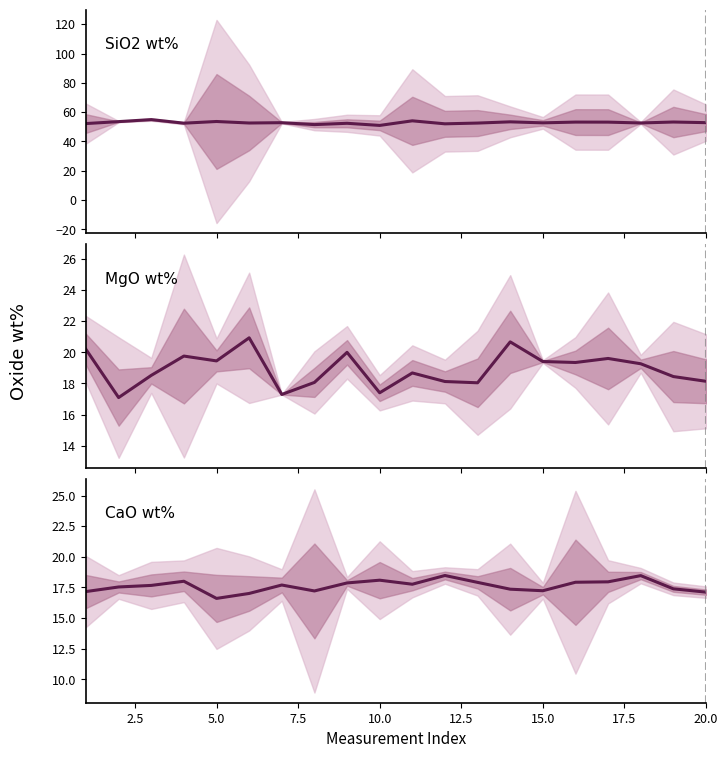

At which label is CaO wt% closest to 17?

6